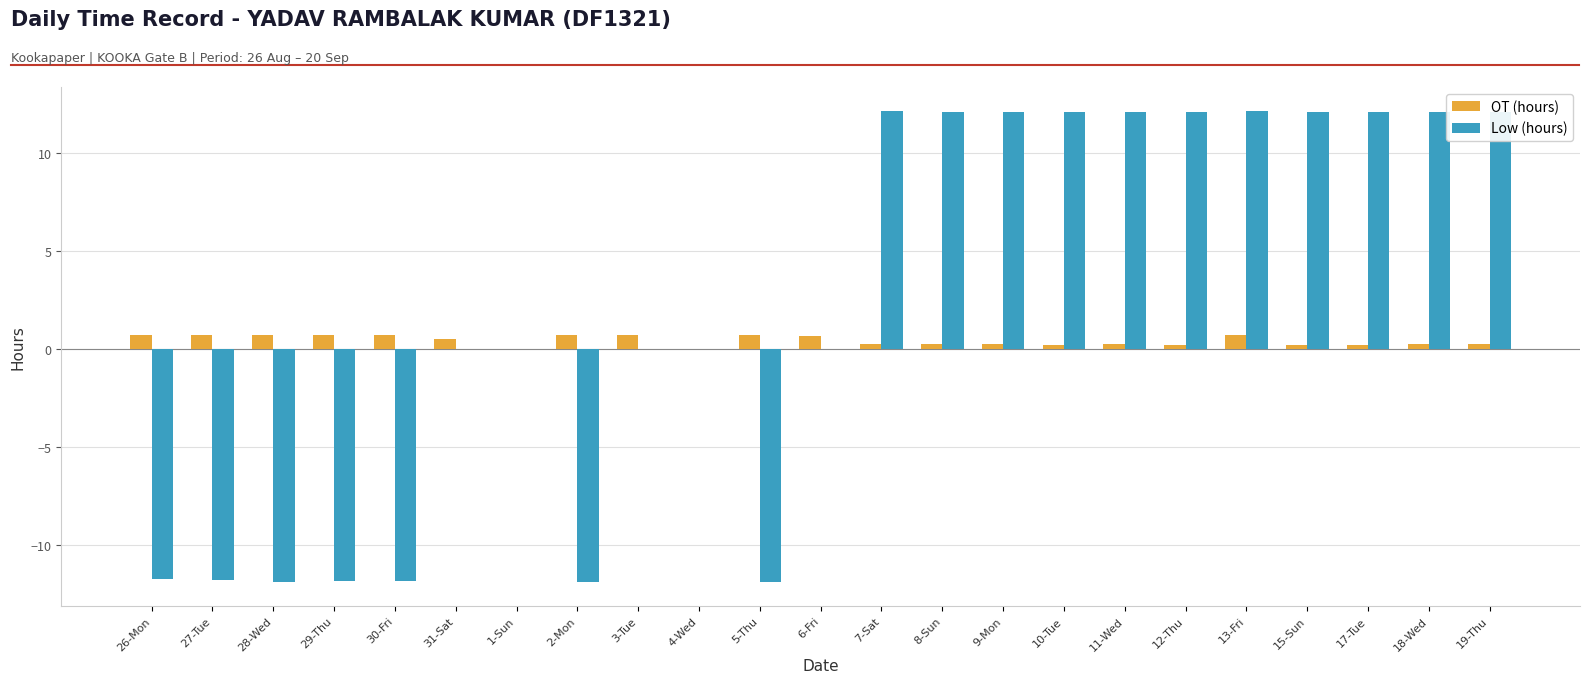

What is the total value across all series at 2-Mon?

-11.2